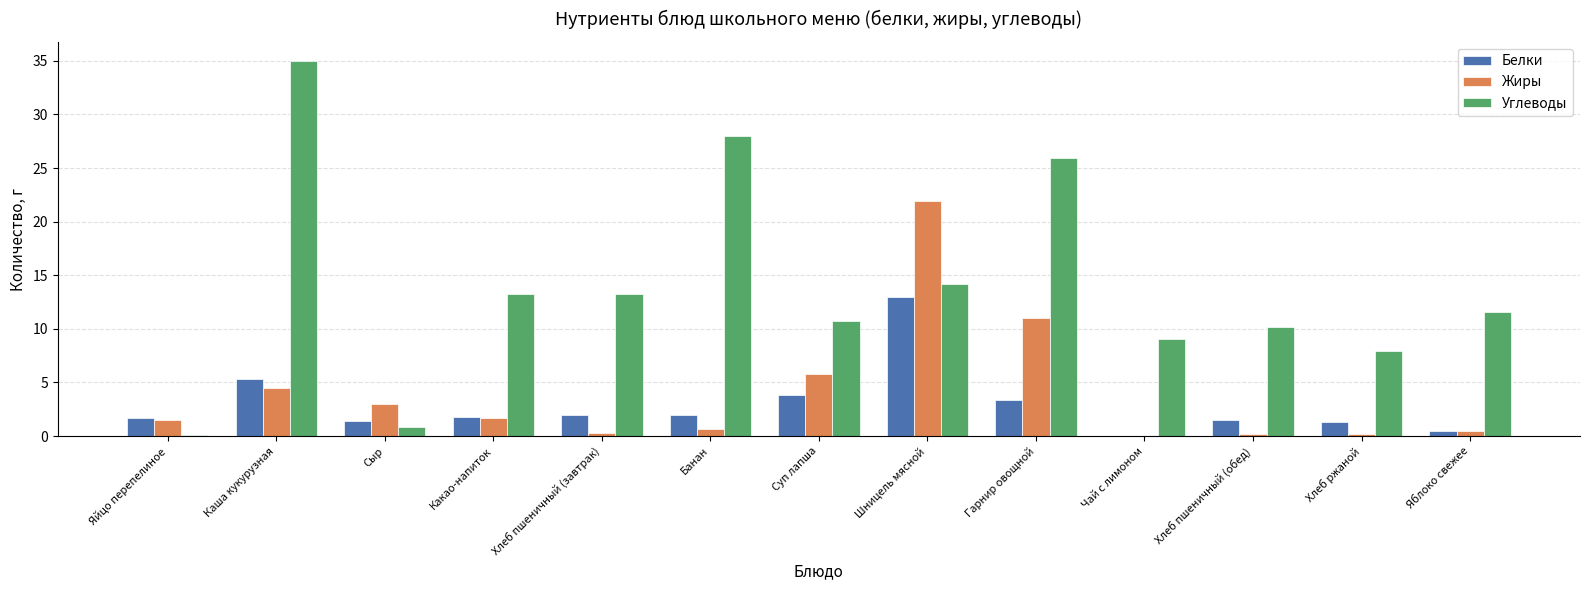

Is the value of Жиры at Каша кукурузная greater than the value of Белки at Сыр?

Yes